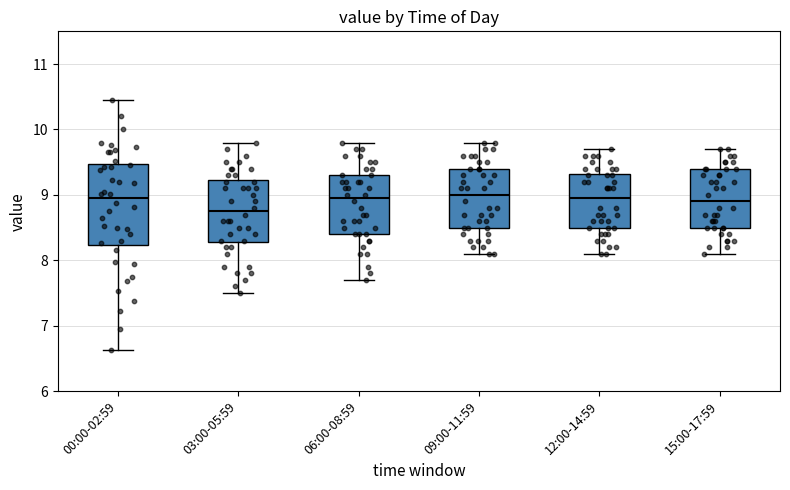

Which box has the lowest median line?

03:00-05:59